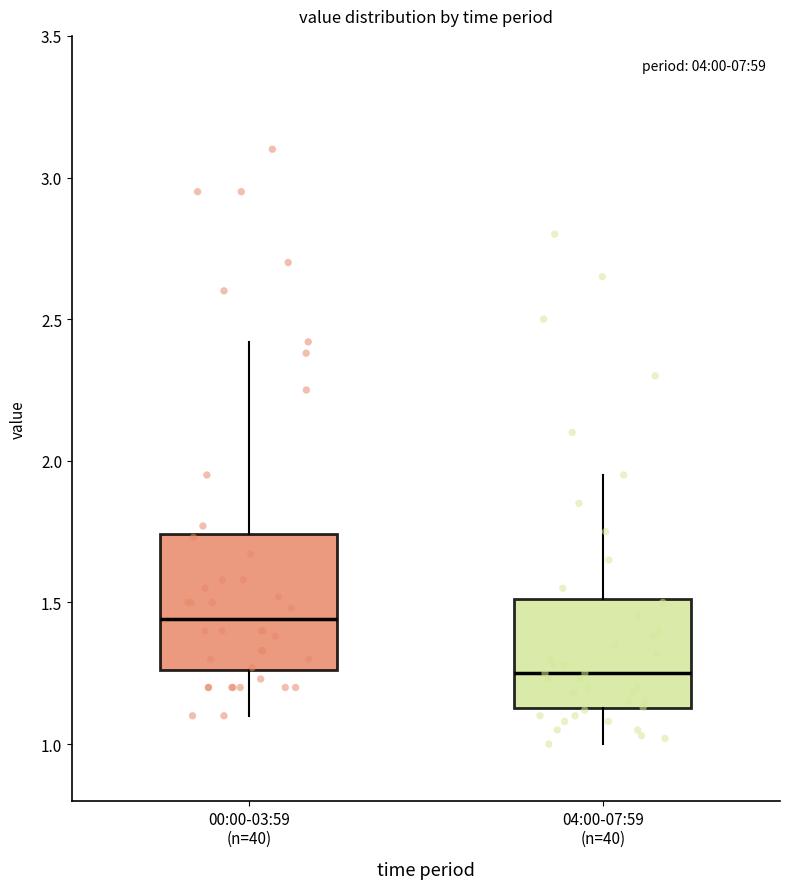

Comparing the boxes themselves (not the whiskers), which one is the tallest?

00:00-03:59 (n=40)